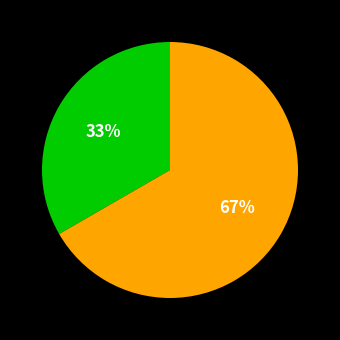

To the nearest percent, what is the average slice percentage?

50%